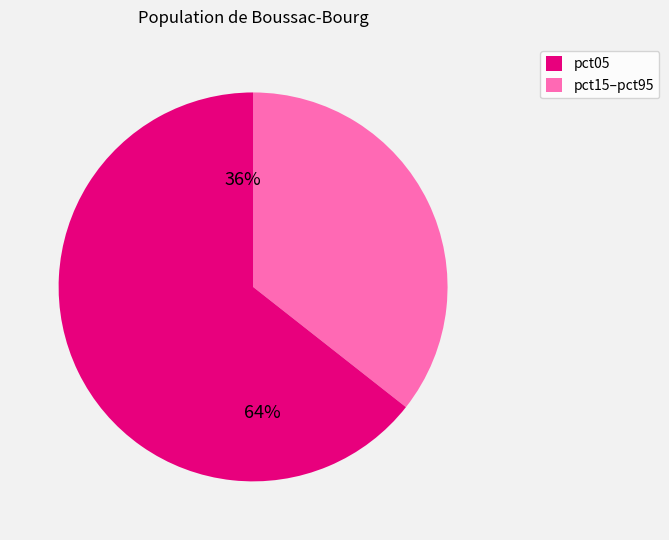

The pct35 slice represents 23% of the pie. True or false?

False